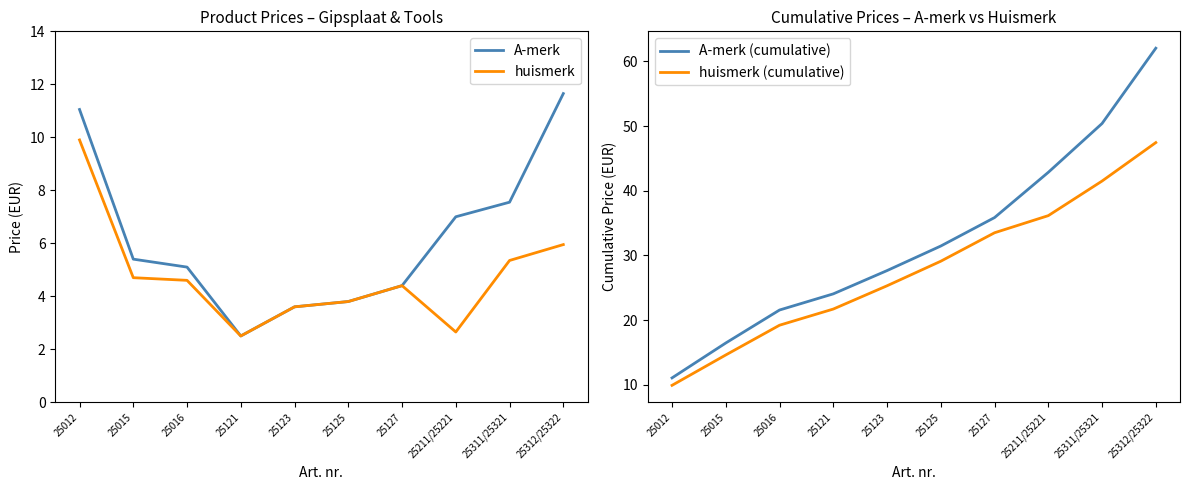

Which category has the highest value across all series?

25312/25322